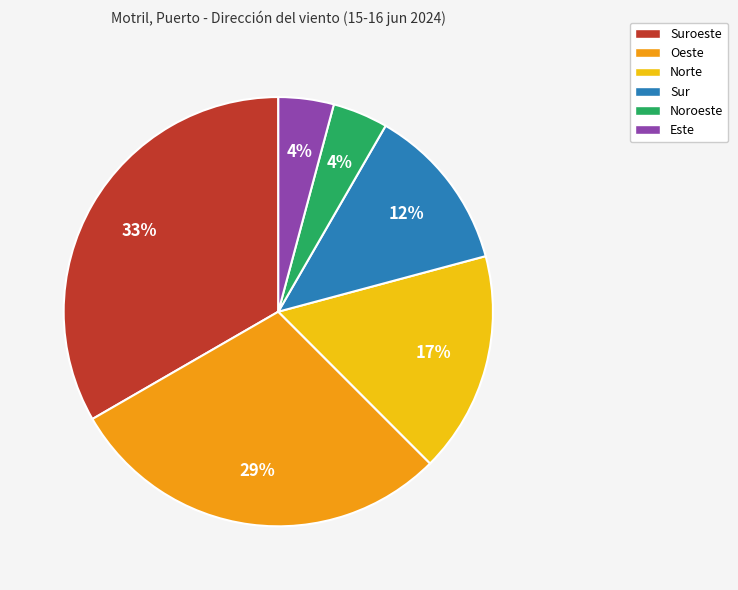

To the nearest percent, what is the average slice percentage?

17%